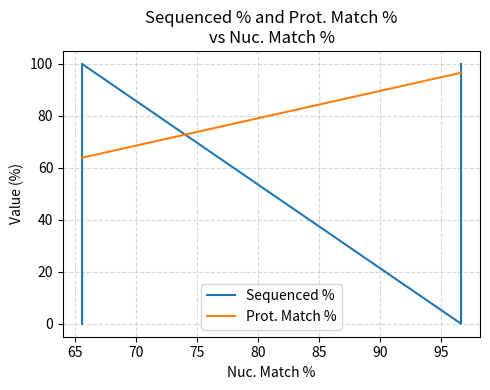

Rank the series by their average value, from lowest to highest.

Sequenced %, Prot. Match %